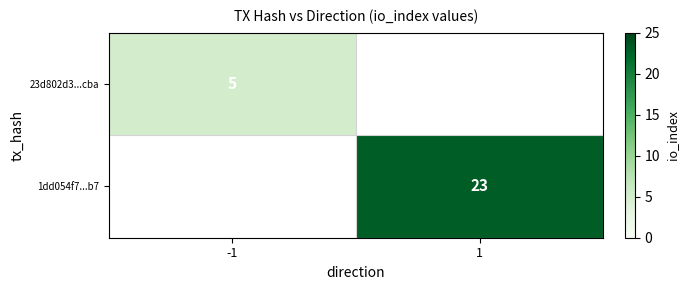

Is it true that 23d802d3...cba equals 1.9 at -1?

False